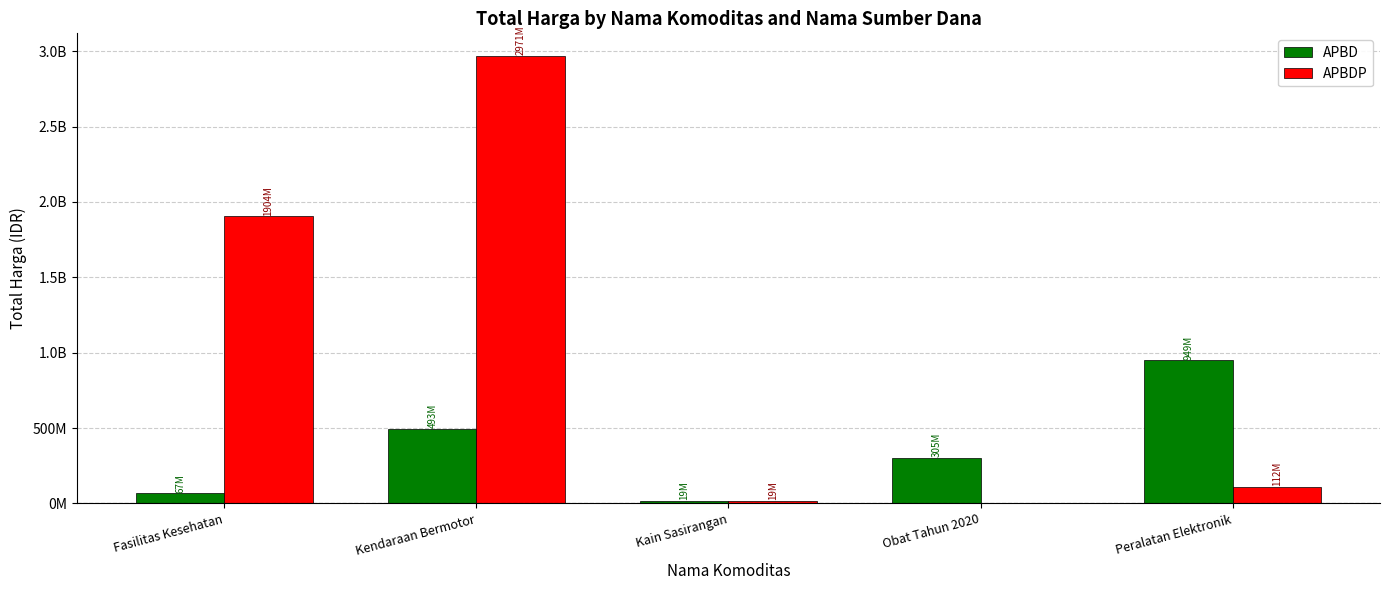

Are the bars grouped side by side (vs. stacked)?

Yes